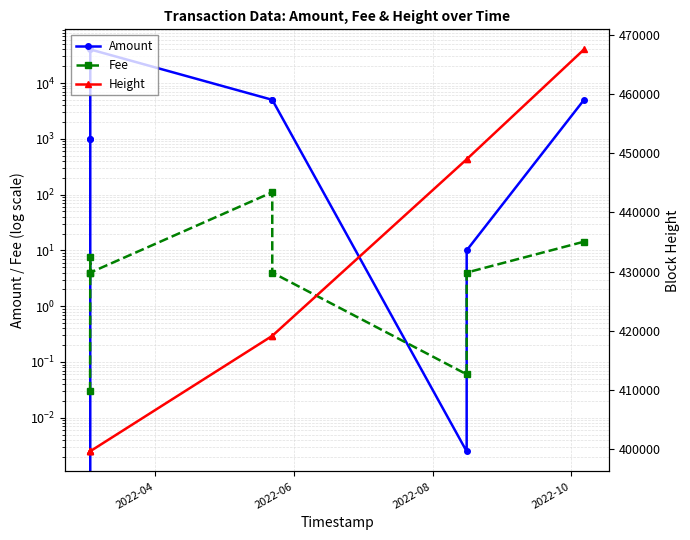

What are all the series names shown in the legend?

Amount, Fee, Height